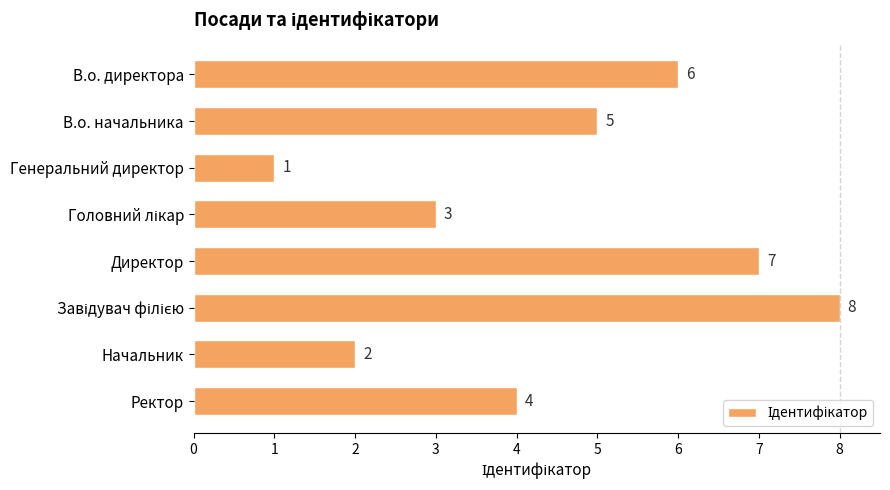

How many bars are there in total?

8